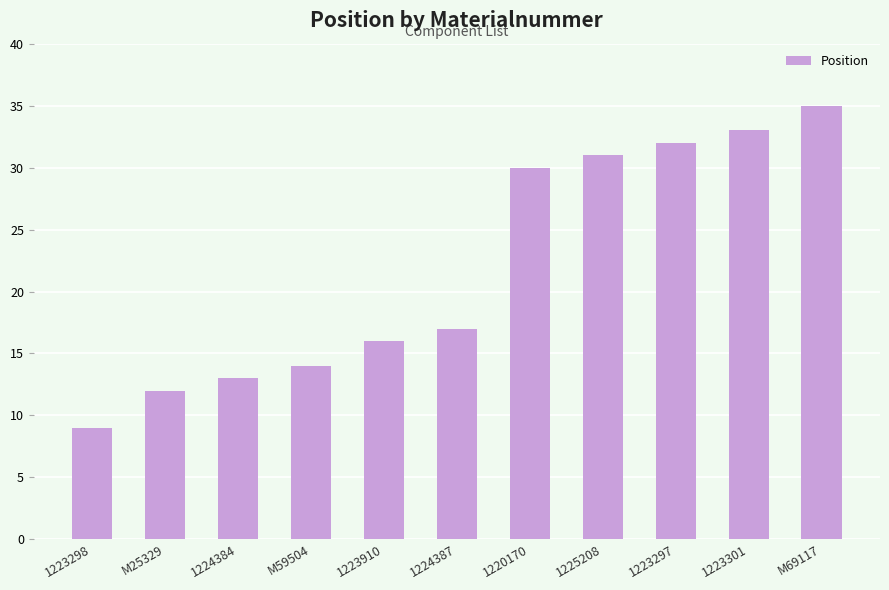

What value does the data have at M25329?

12